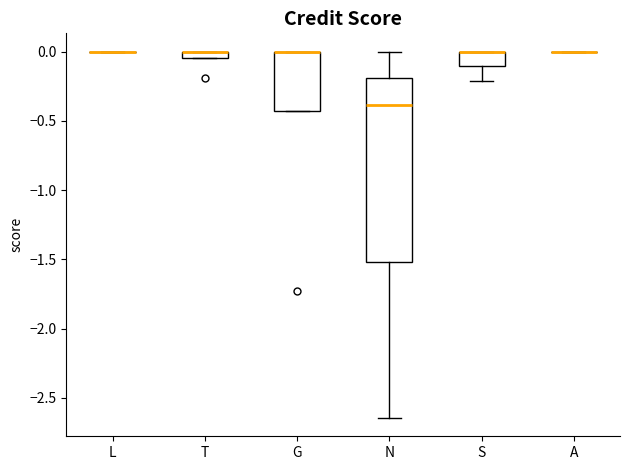

Which box is the tallest, from its lower edge to its upper edge?

N